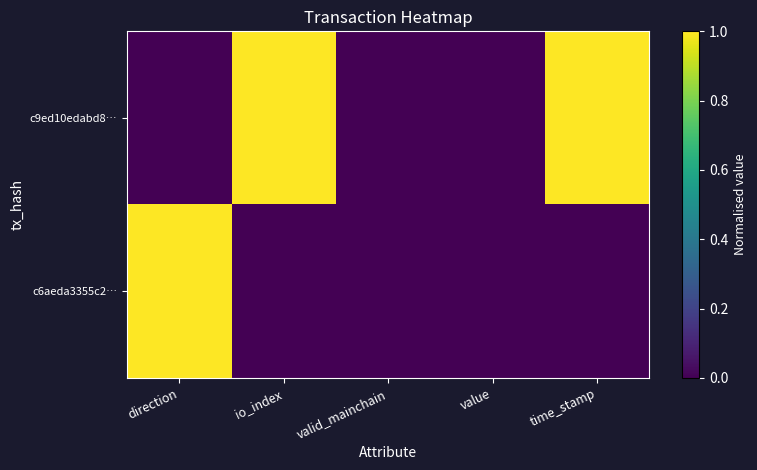

Which has a higher value, valid_mainchain or value?

valid_mainchain